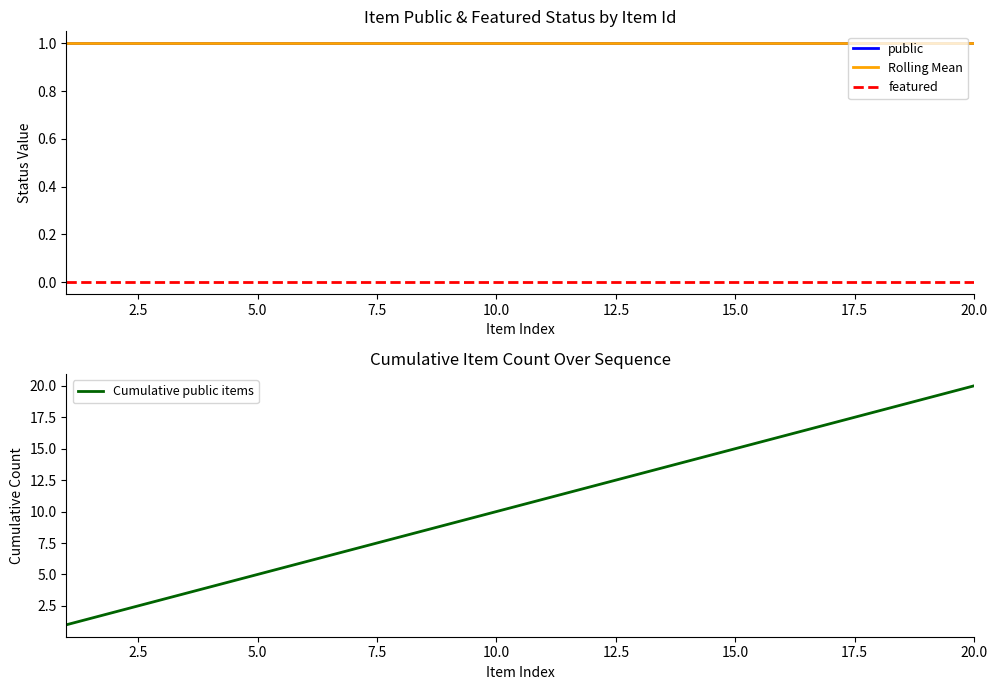

What is the sum of all Rolling Mean values?

20